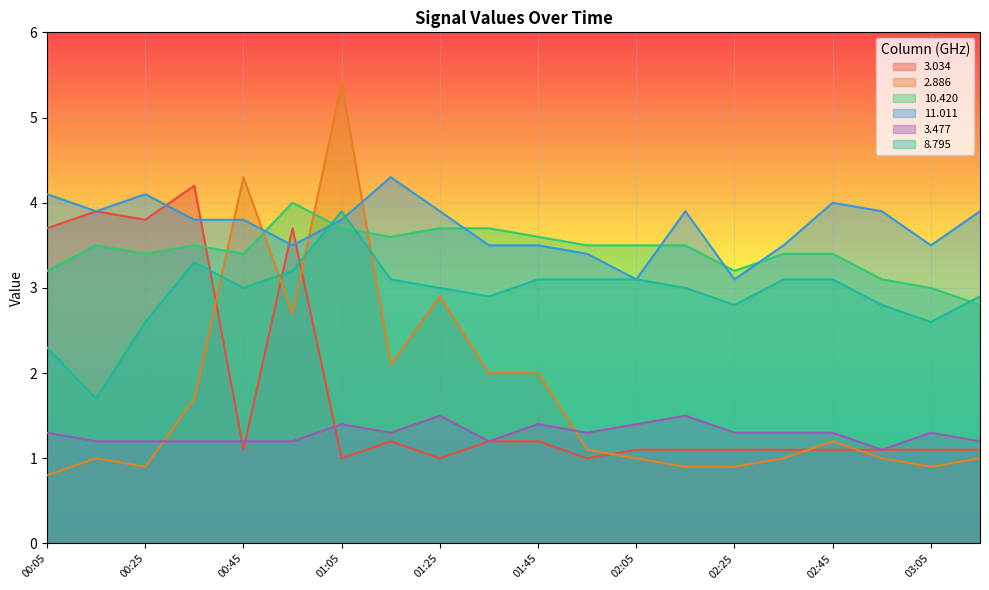

Between 02:15 and 03:15, which series saw the biggest shift?

10.420